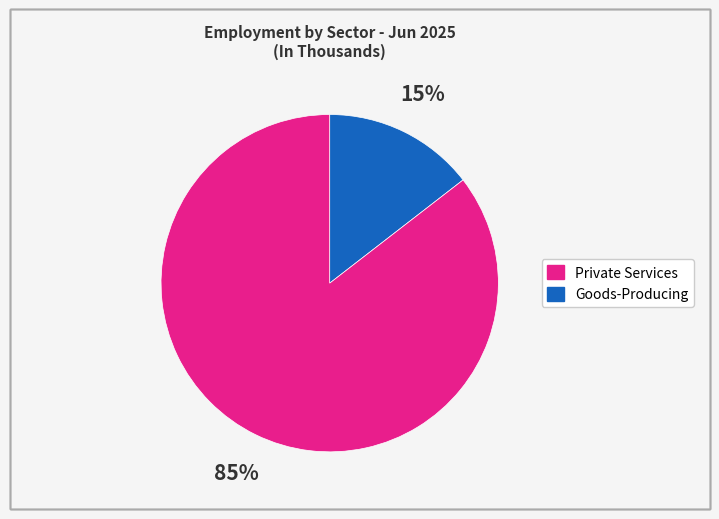

Is there a majority slice in this chart?

Yes